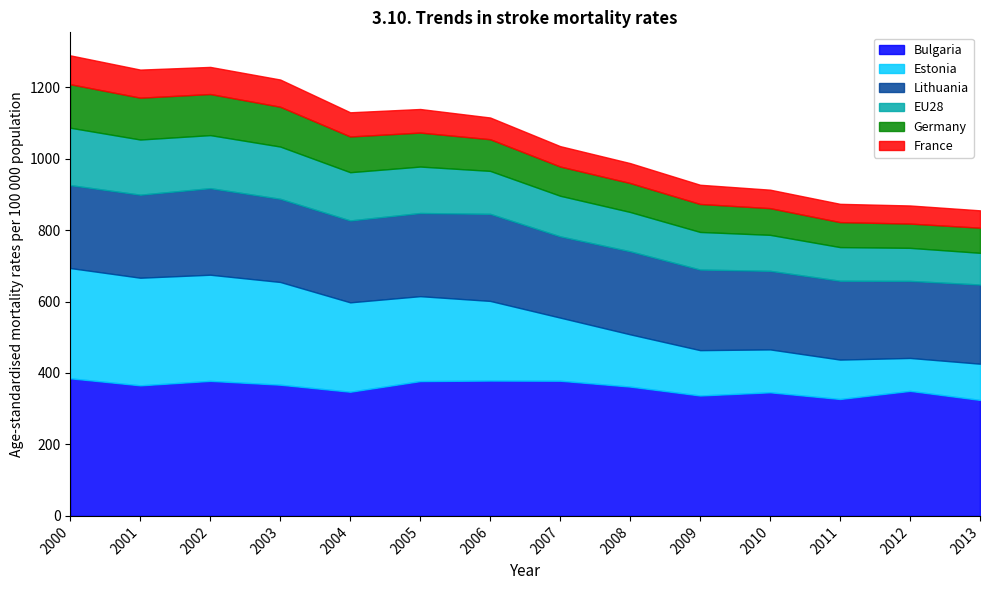

What is the average value of the Estonia series?

198.5